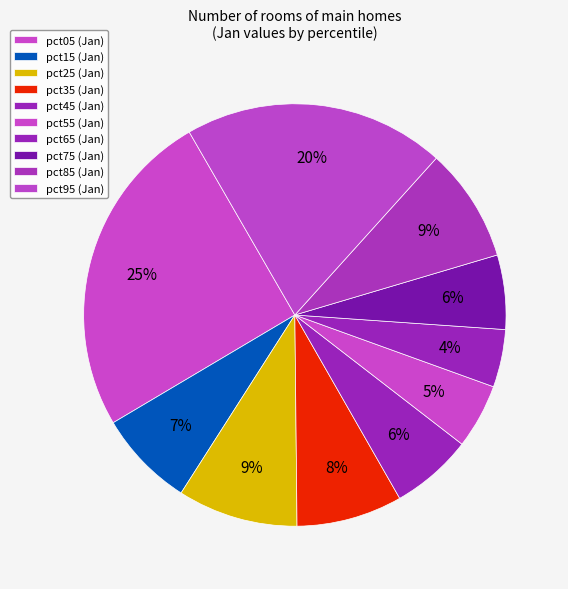

How many slices are in this pie chart?

10